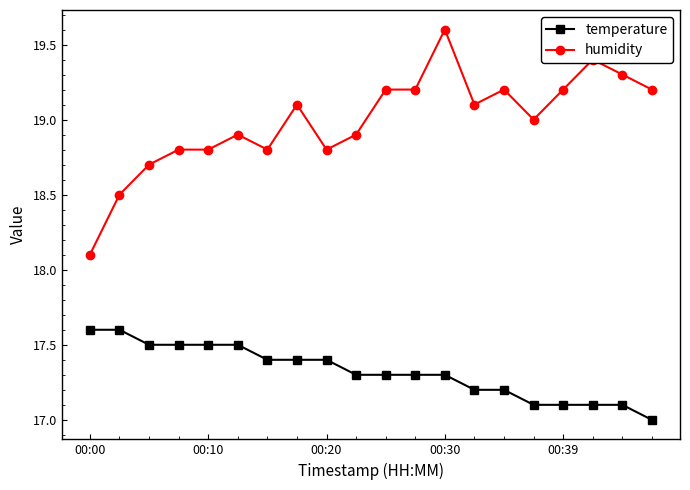

List the series in order of their overall mean, lowest first.

temperature, humidity